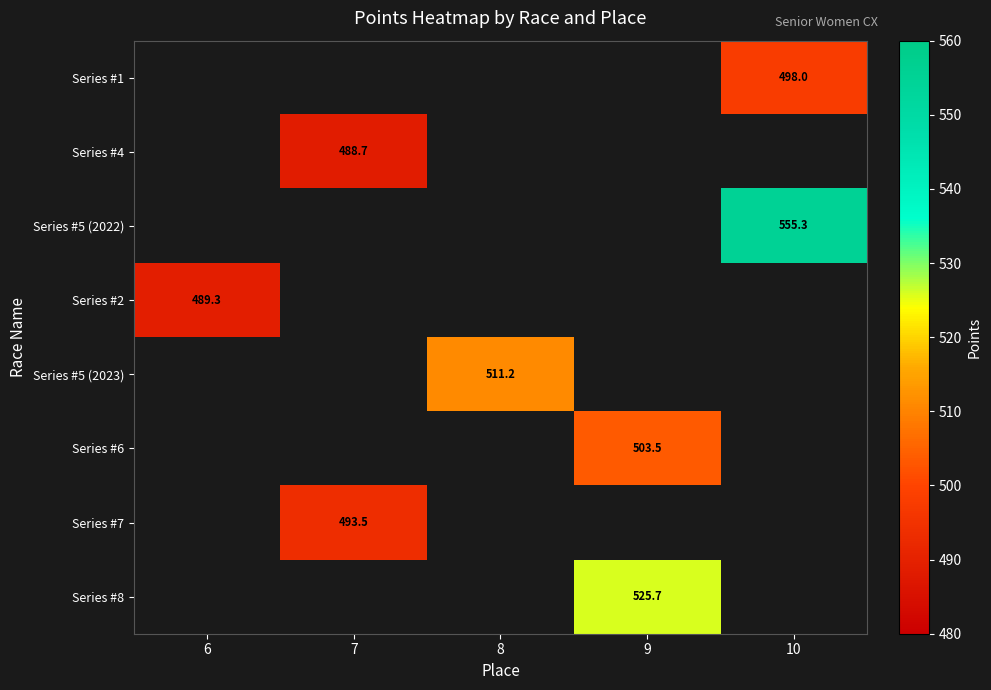

Is the value of Series #6 at 9 greater than the value of Series #7 at 7?

Yes